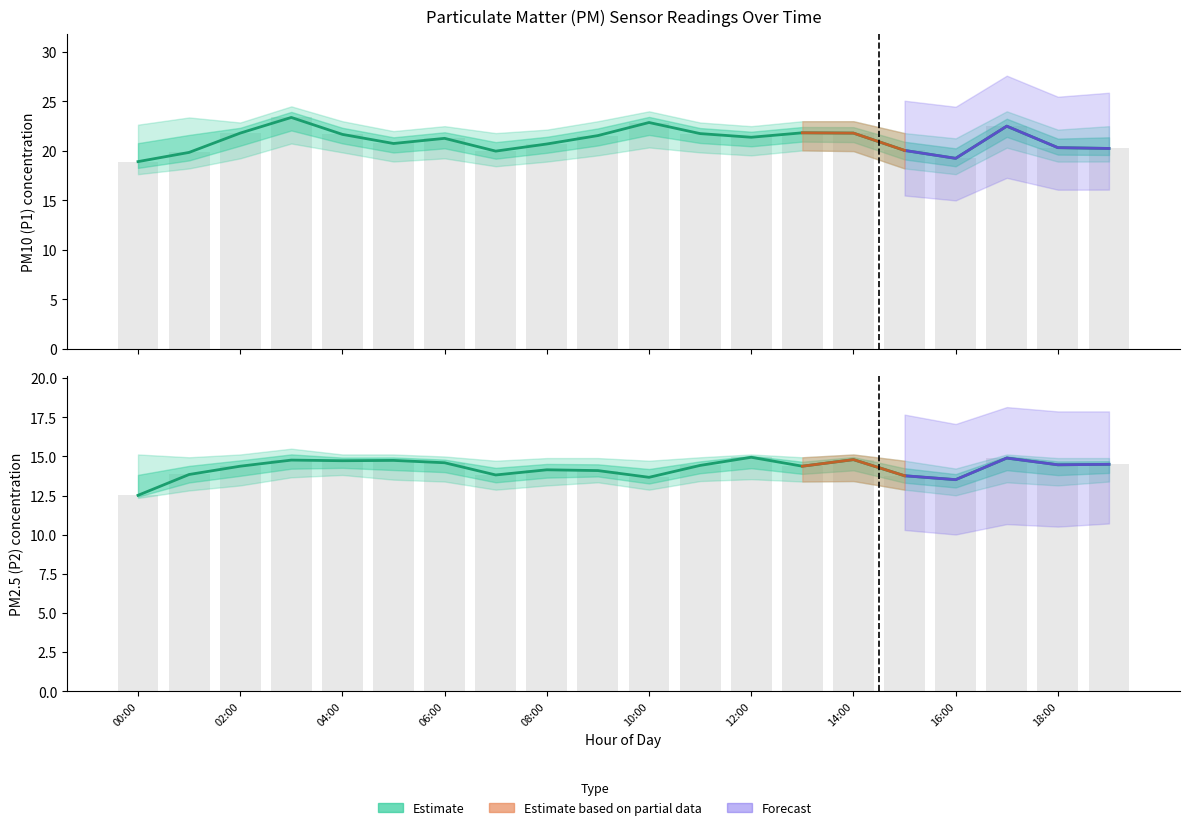

Which series has the largest total across all categories?

P1_upper